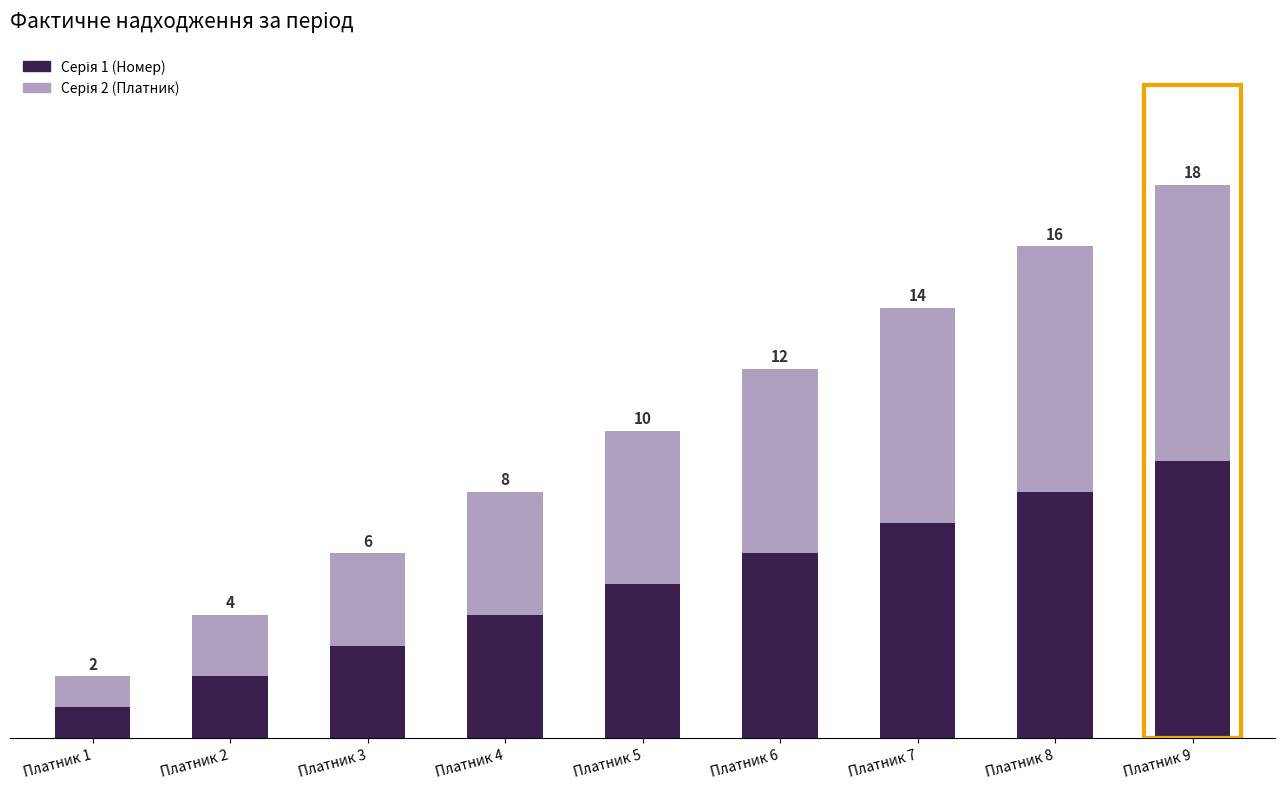

True or false: Серія 1 (Номер) has a value of 12 at Платник 9.

False